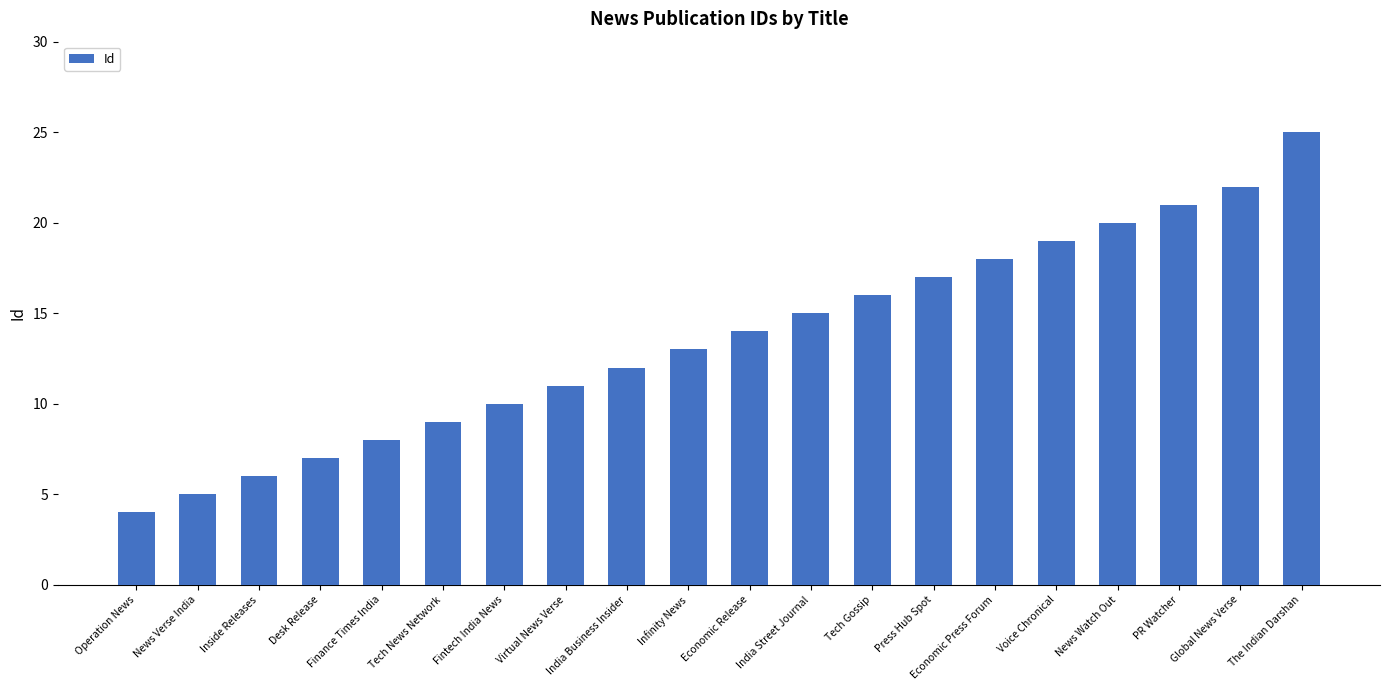

How many data points are less than 14?

10